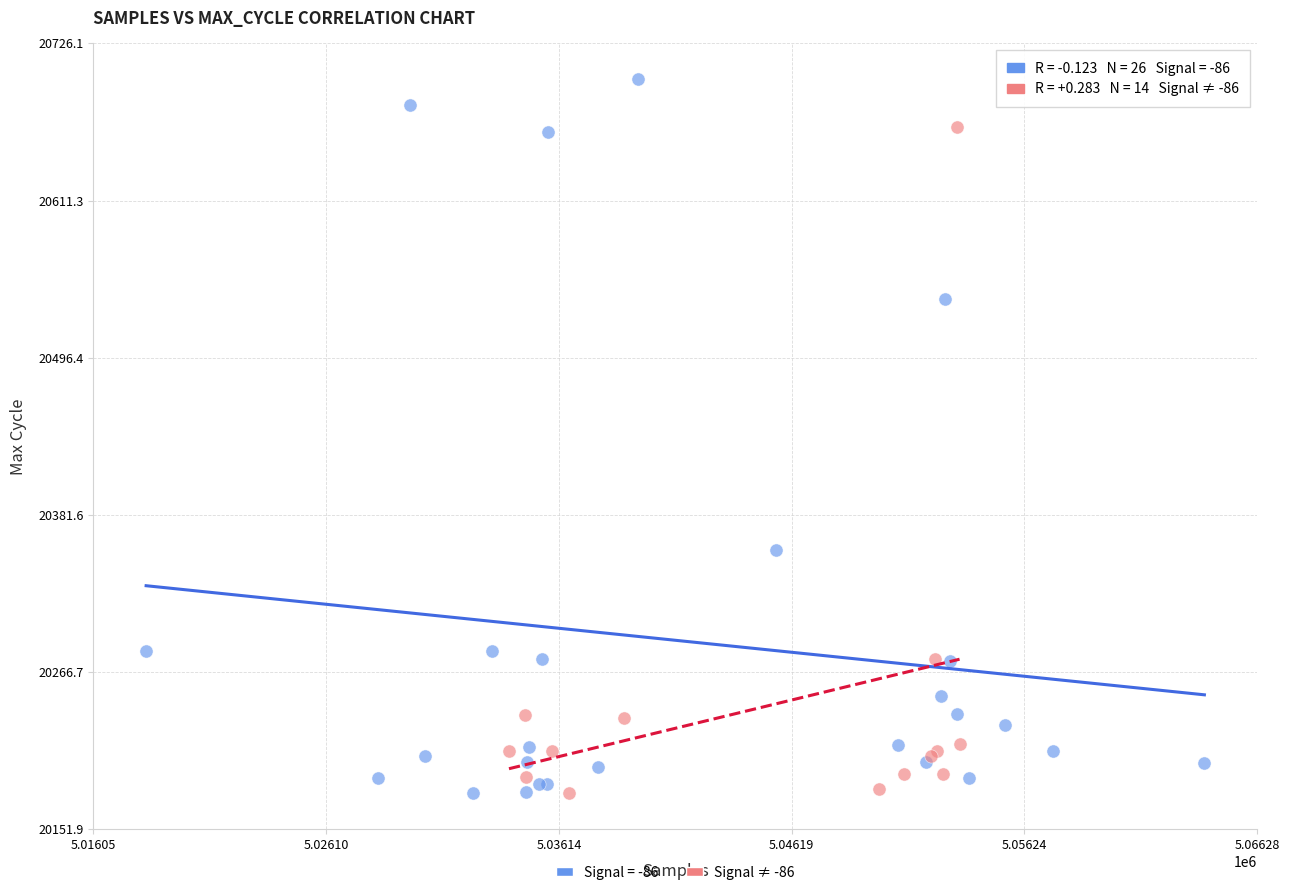

Which series reaches the maximum Y coordinate?

Signal = -86